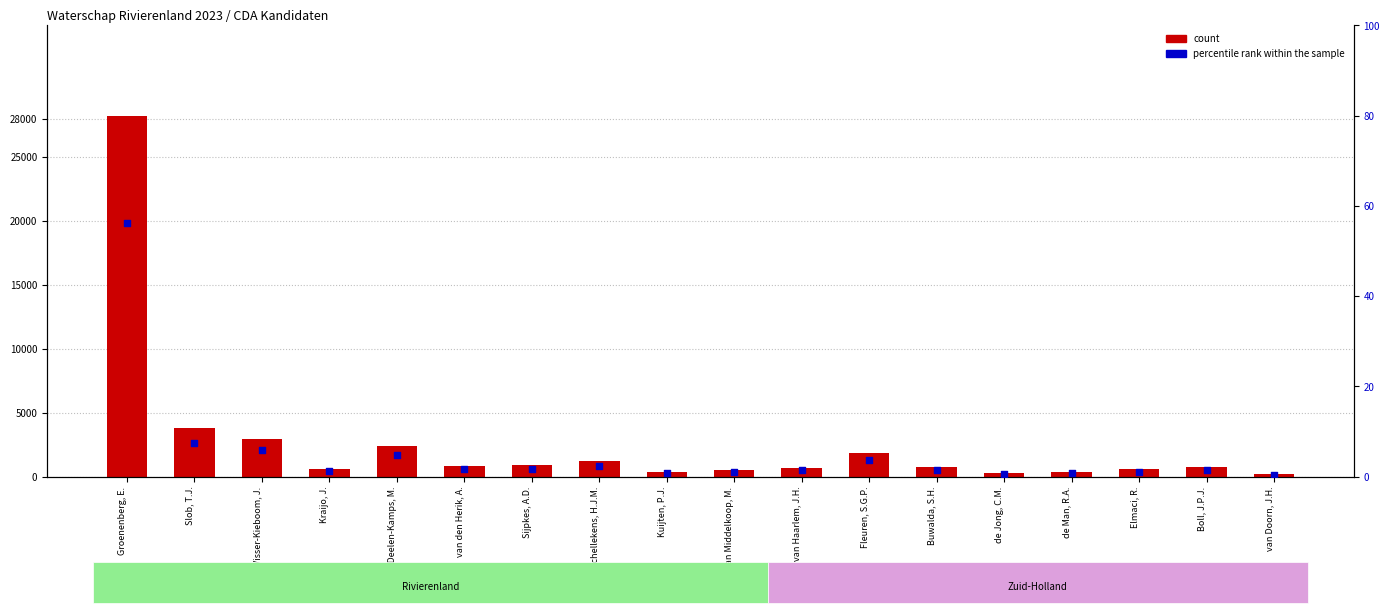

At which category is the sum across all series the highest?

Groenenberg, E.